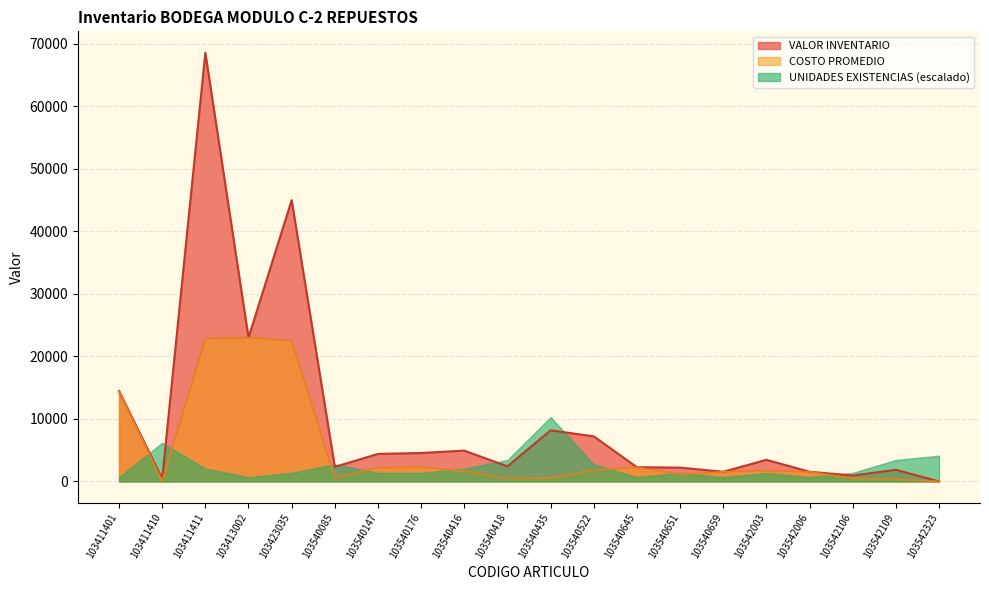

True or false: COSTO PROMEDIO and VALOR INVENTARIO intersect in this chart.

False